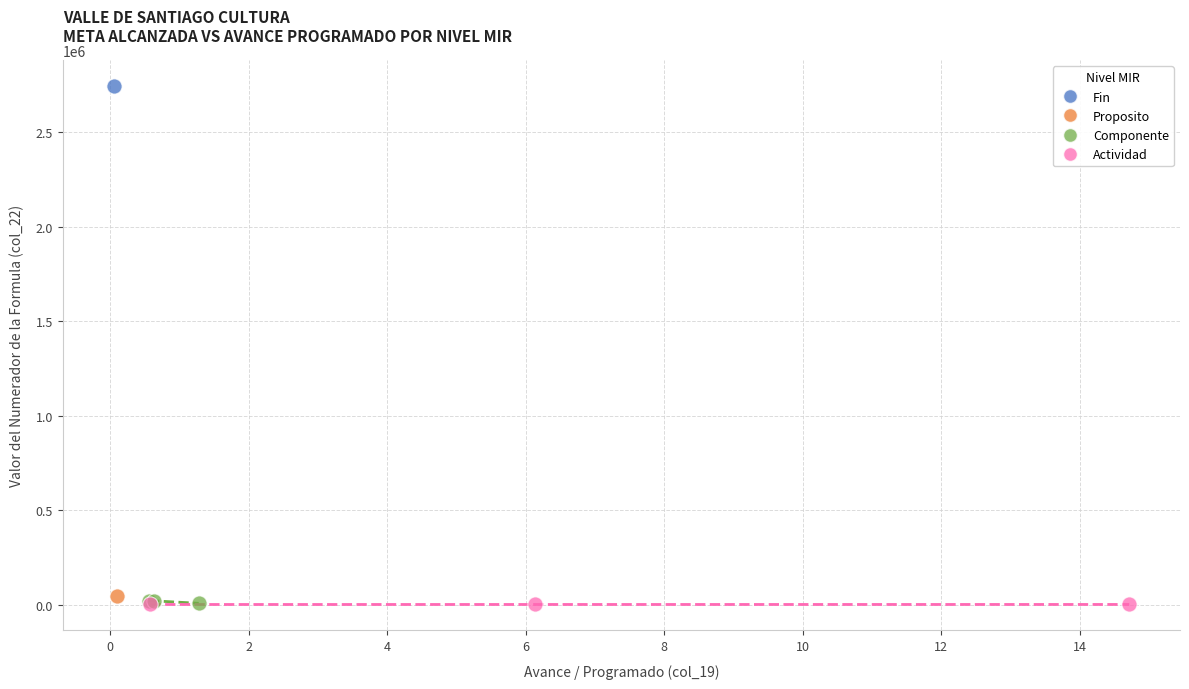

Which series reaches the maximum Y coordinate?

Fin